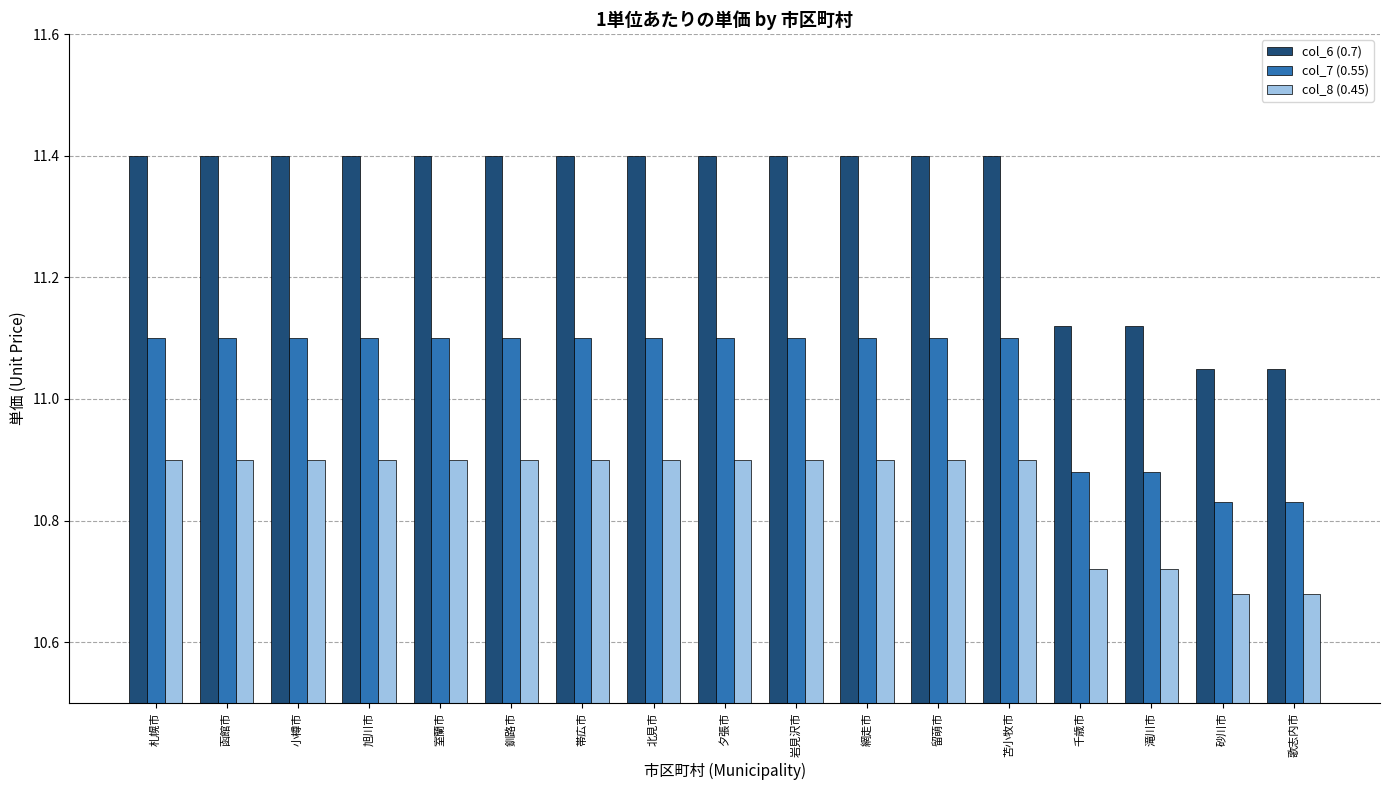

Which series changed the most between 夕張市 and 千歳市?

col_6 (0.7)